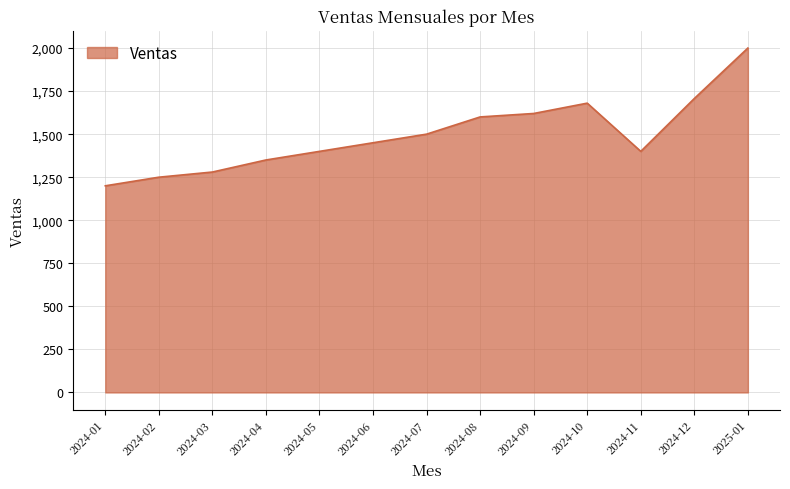

At which category does the data reach its first local peak?

2024-10